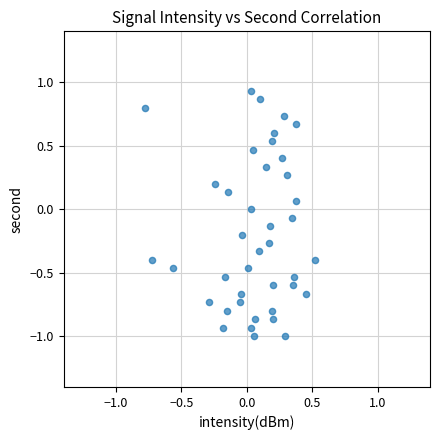

What is the range of X values (max minus min)?

1.3